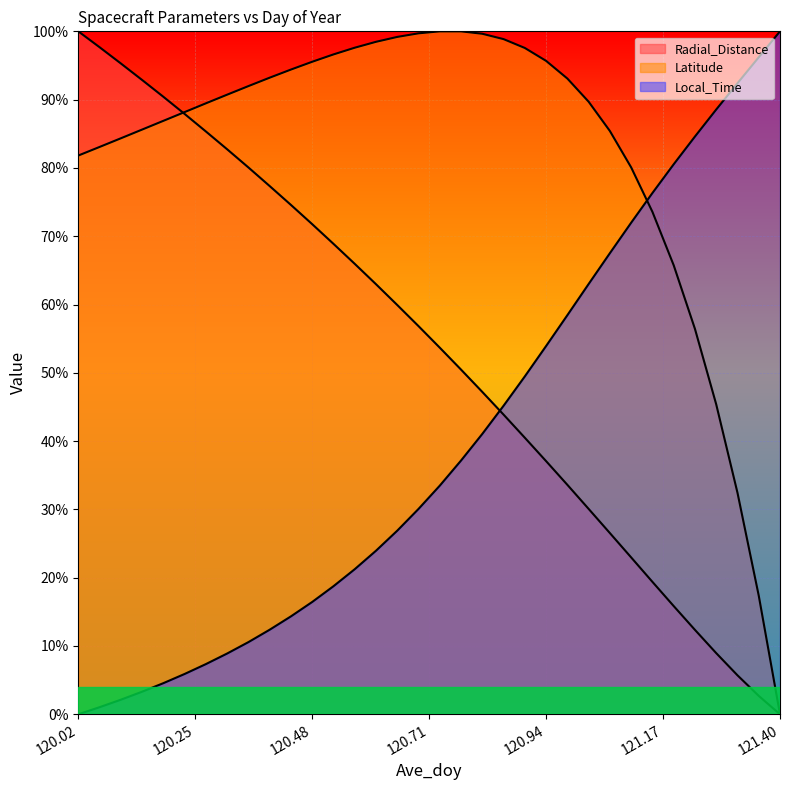

How many values in the Latitude (line) series exceed 90?

17